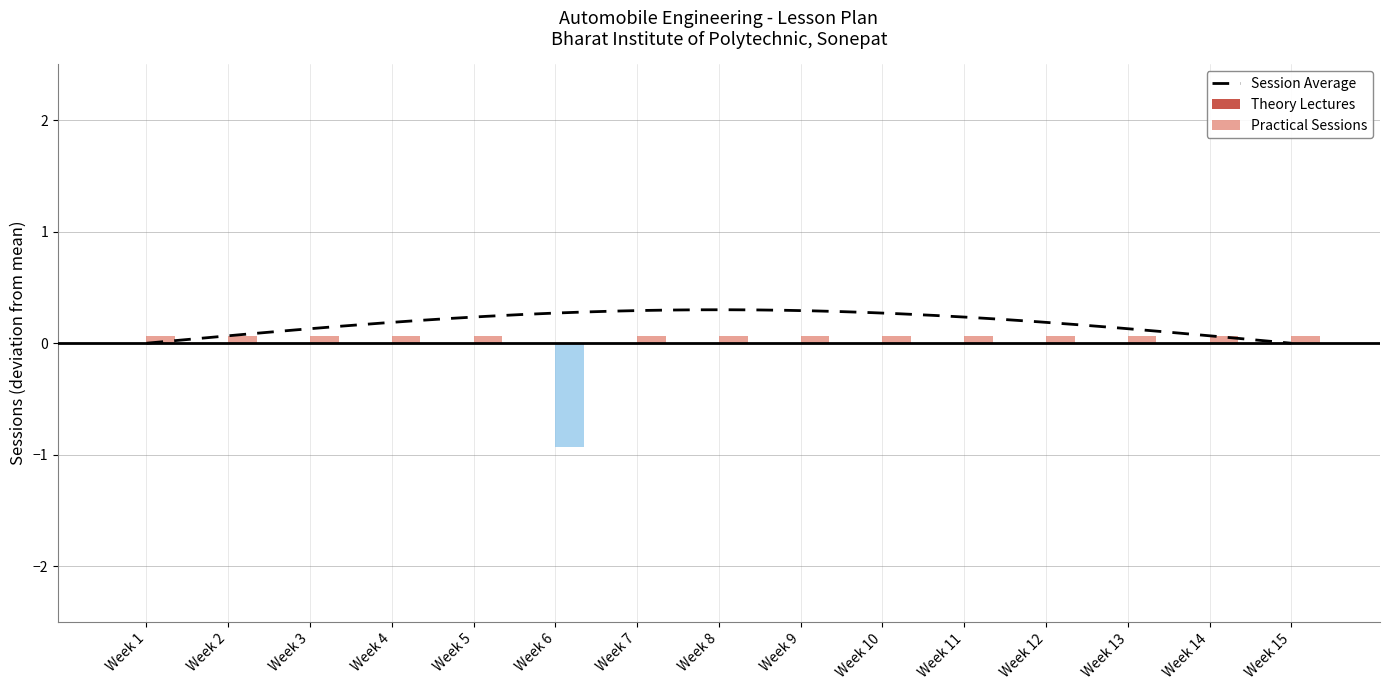

How many values are above zero?

14